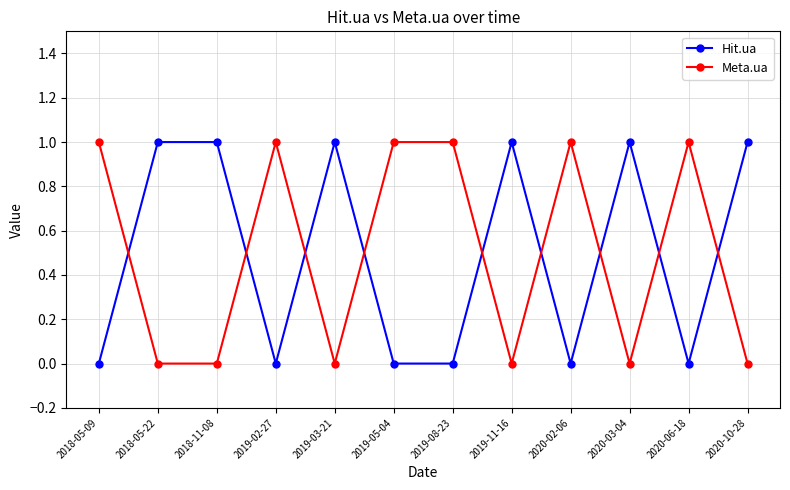

The value of Meta.ua at 2019-03-21 is 0. True or false?

True